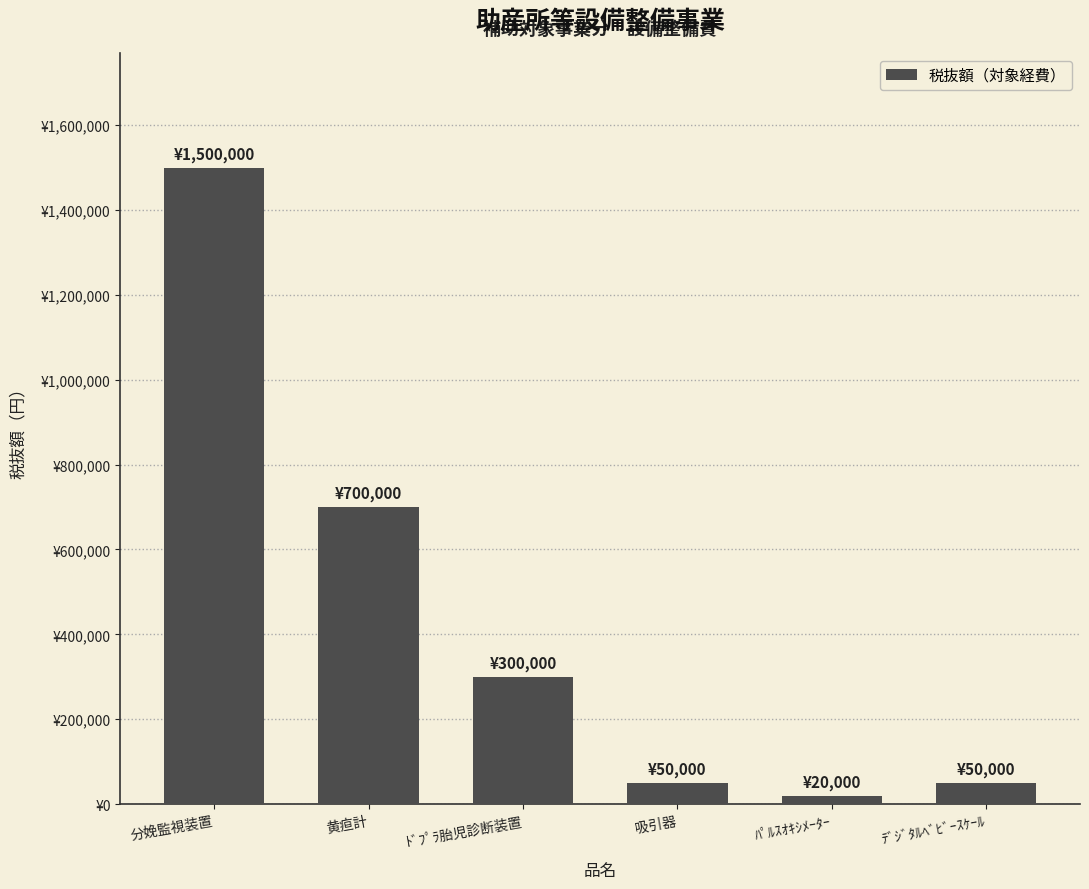

Are the bars horizontal?

No